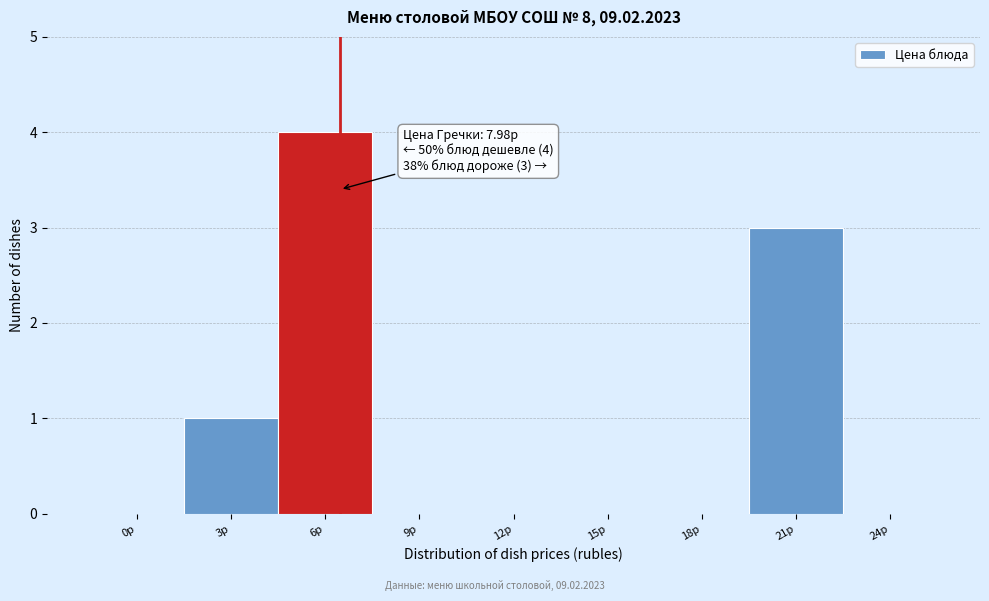

Reading right to left, extract all data points from this chart.

24р=0	21р=3	18р=0	15р=0	12р=0	9р=0	6р=4	3р=1	0р=0